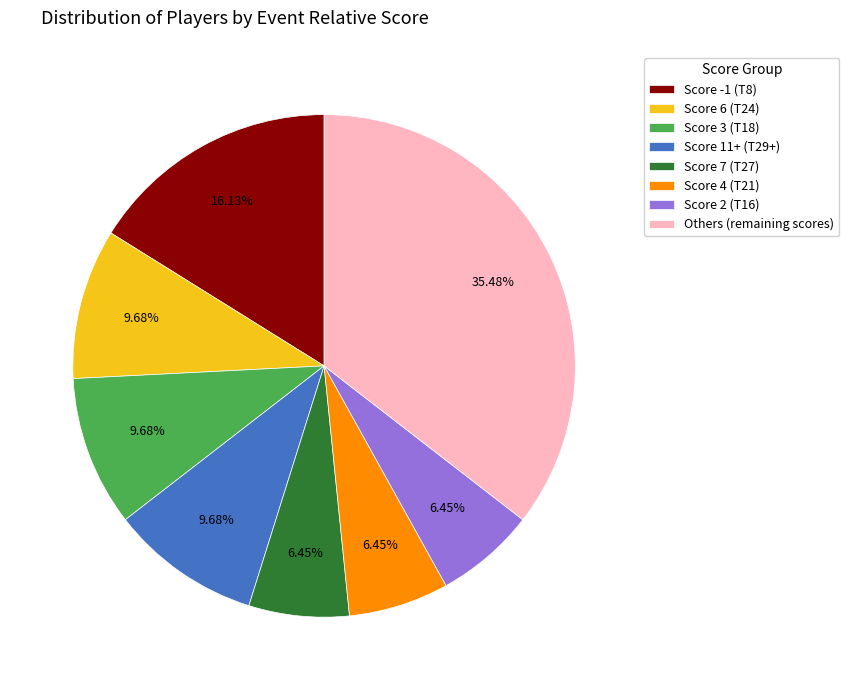

Combined, do Score 3 (T18) and Others (remaining scores) account for over 50%?

No